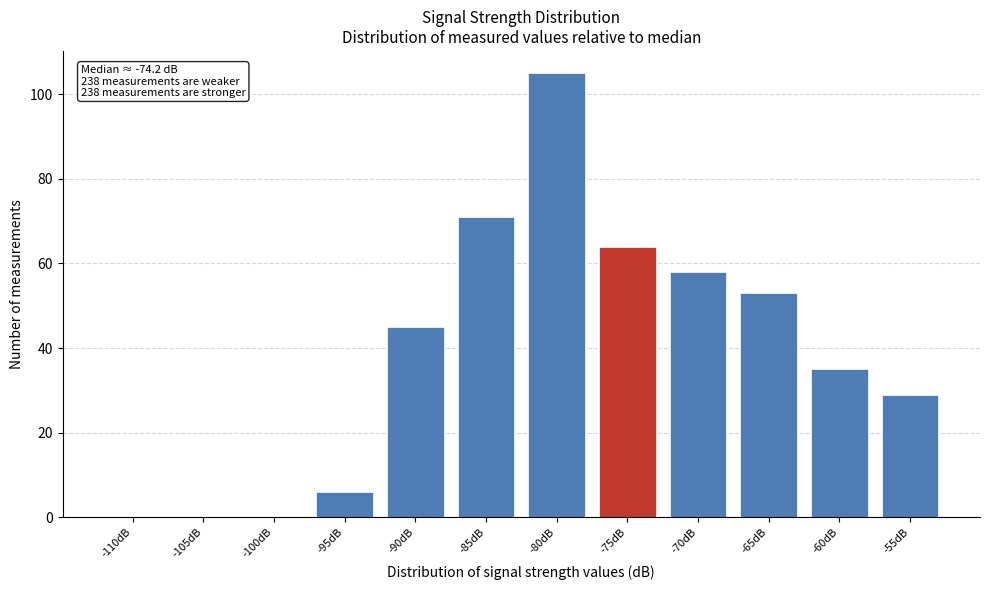

Reading right to left, what are all the values shown in this chart?

-55dB=29	-60dB=35	-65dB=53	-70dB=58	-75dB=64	-80dB=105	-85dB=71	-90dB=45	-95dB=6	-100dB=0	-105dB=0	-110dB=0